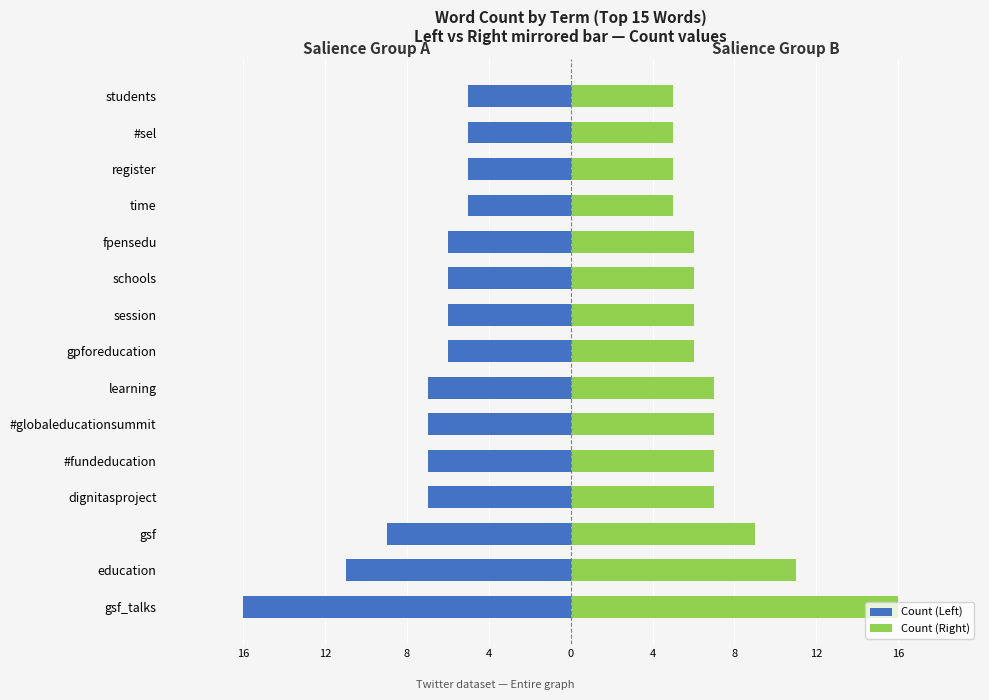

What is the value of the Count (Right) bar at the 3rd from the left?

9